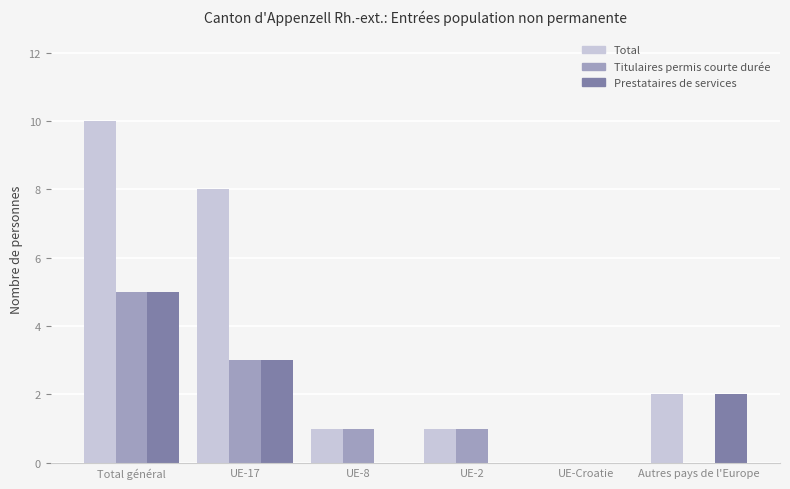

Reading left to right, what are all the values shown in this chart?

Total: Total général=10	UE-17=8	UE-8=1	UE-2=1	UE-Croatie=0	Autres pays de l'Europe=2
Titulaires permis courte durée: Total général=5	UE-17=3	UE-8=1	UE-2=1	UE-Croatie=0	Autres pays de l'Europe=0
Prestataires de services: Total général=5	UE-17=3	UE-8=0	UE-2=0	UE-Croatie=0	Autres pays de l'Europe=2